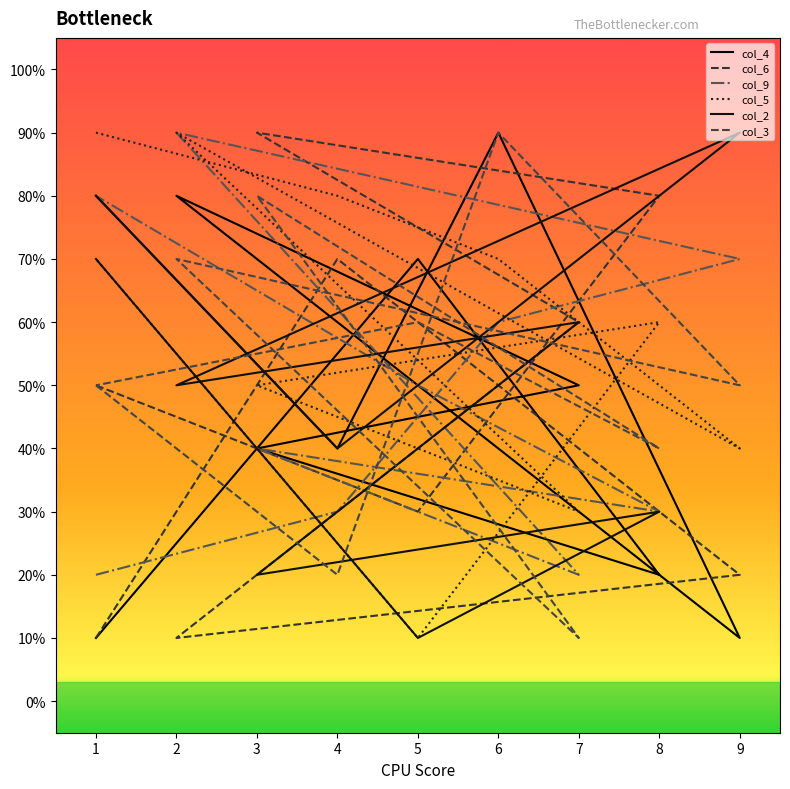

At which label does col_4 reach its minimum?

9